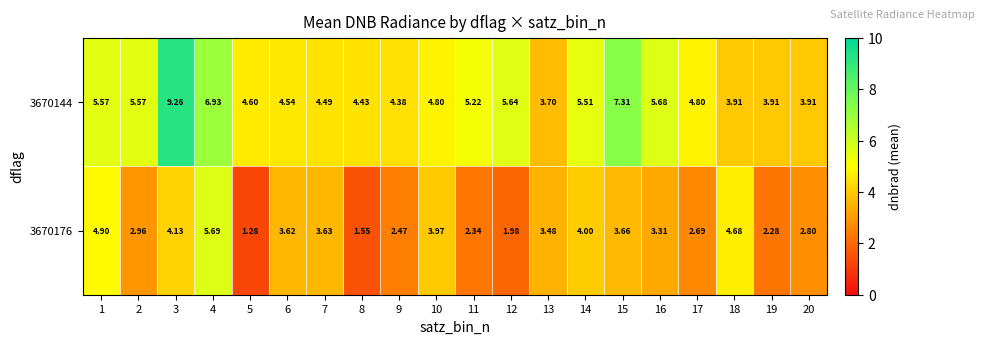

Is the value of 3670176 at 18 greater than the value of 3670144 at 20?

Yes